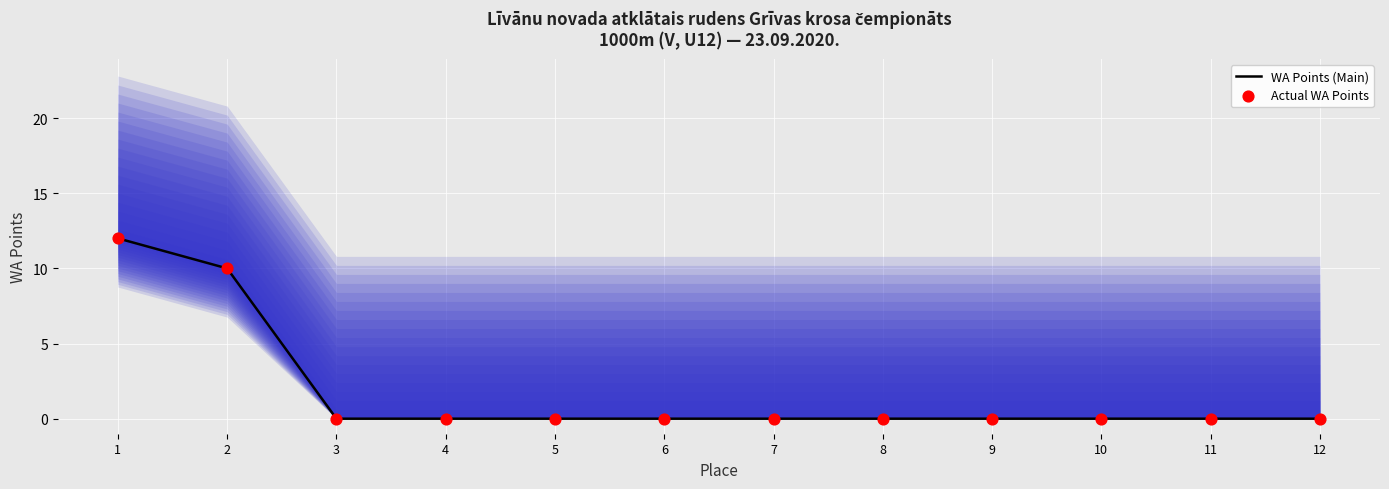

At which category is the sum across all series the highest?

1